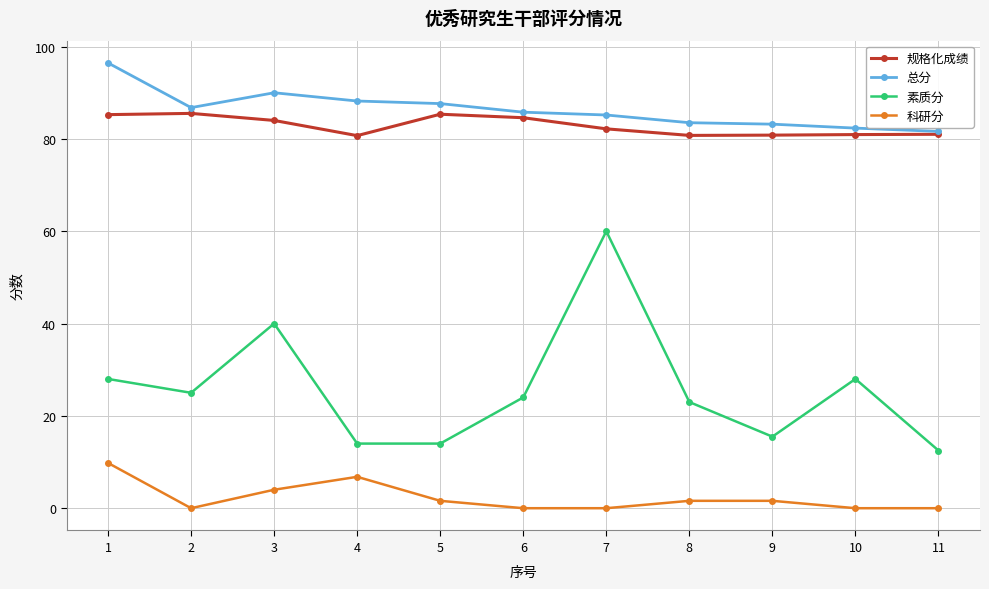

Count the number of categories in the chart.

11